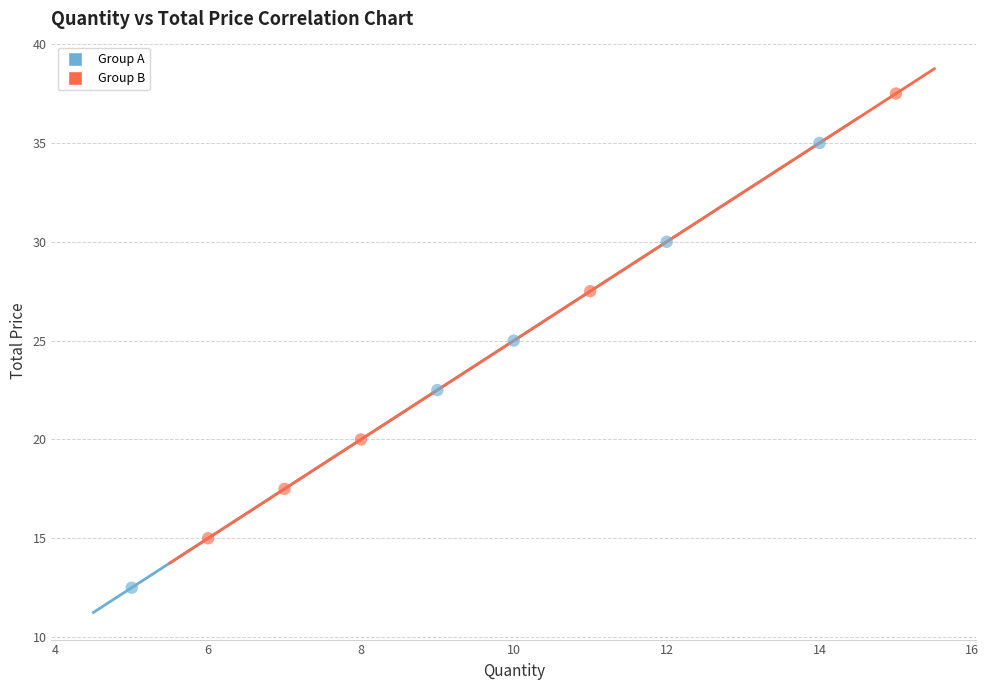

Which series contains the lowest Y value?

Group A